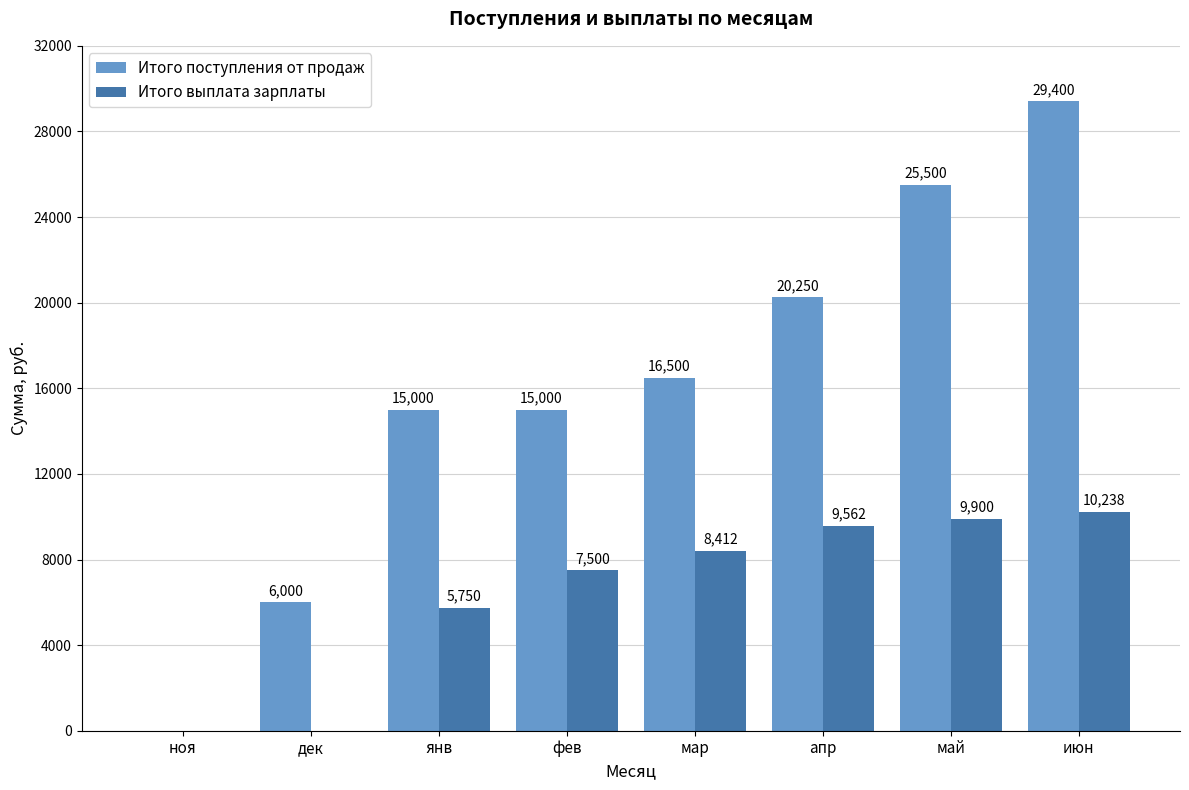

What value does the Итого выплата зарплаты series have at апр?

9562.5